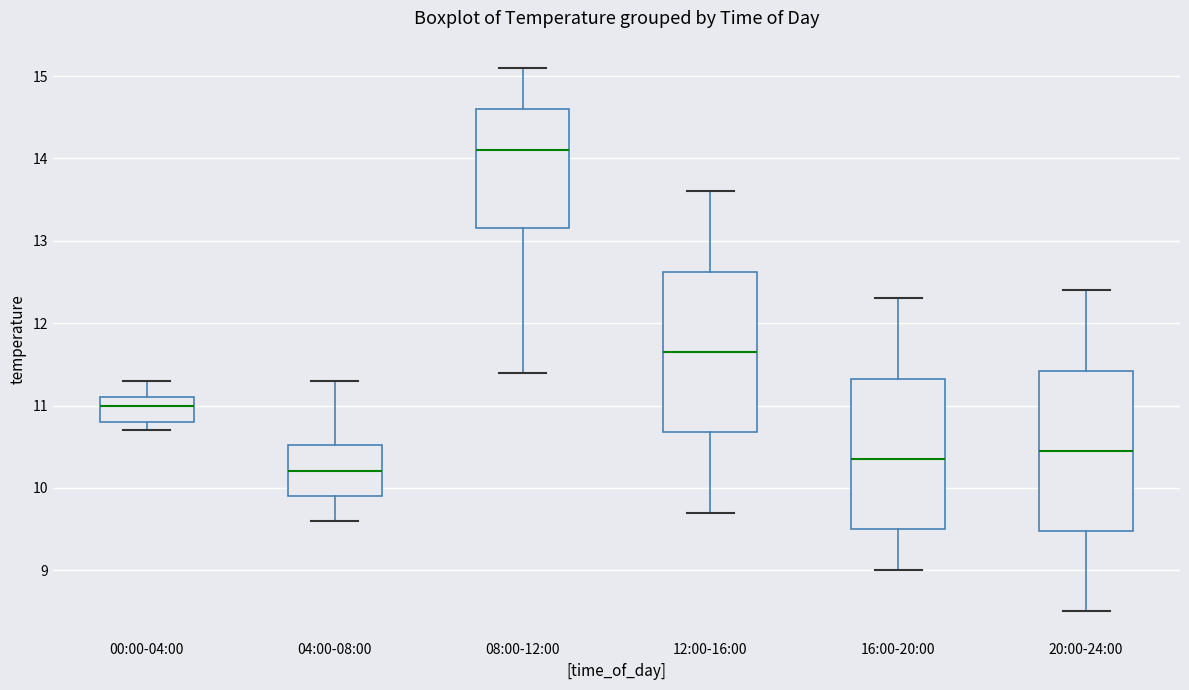

Where is the upper edge of the box for 00:00-04:00 on the y-axis? The values are not printed on the chart, so give them approximately, as read against the axis.

11.1